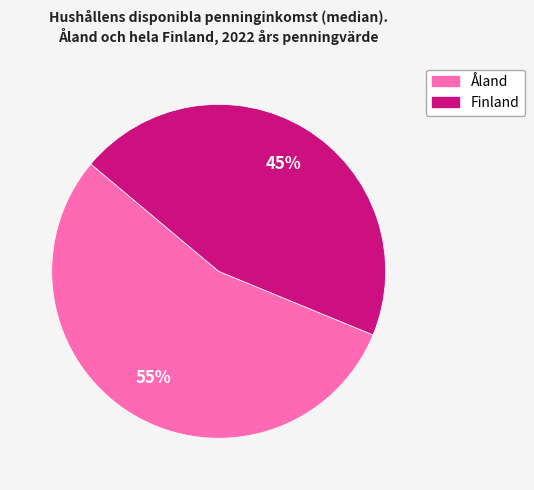

Does Åland account for over 50% of the chart?

Yes